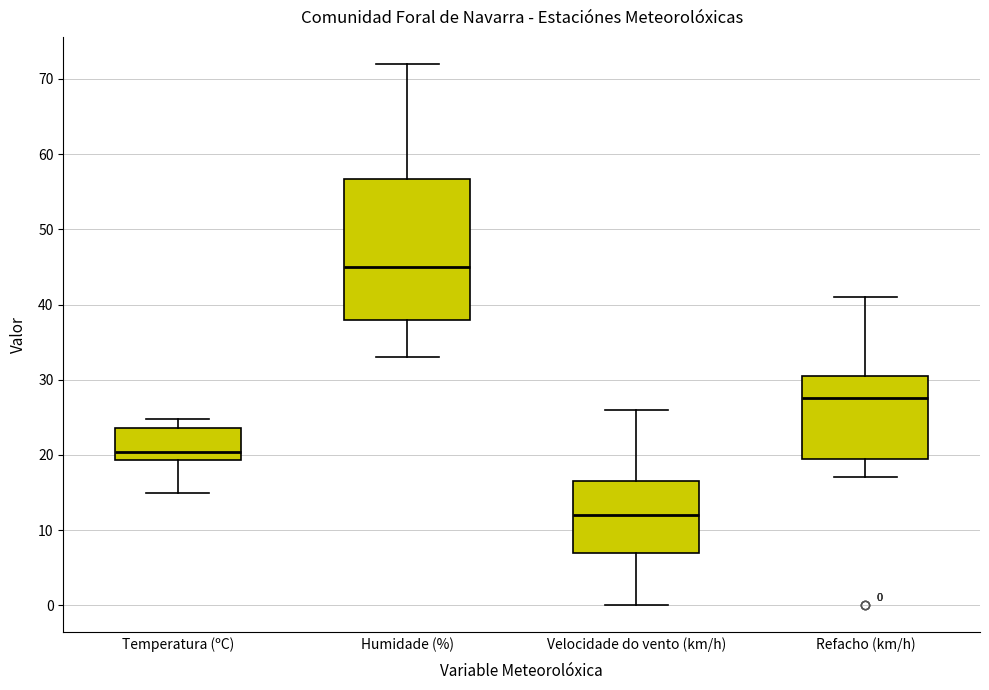

Which box is the tallest, from its lower edge to its upper edge?

Humidade (%)